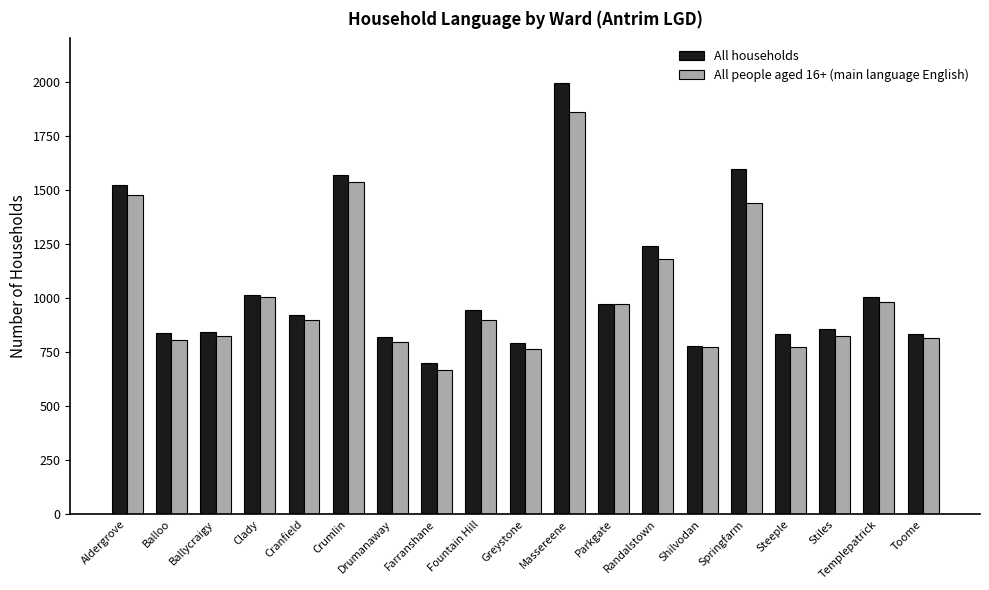

What is the difference between the second highest and minimum values in the All people aged 16+ (main language English) series?

867